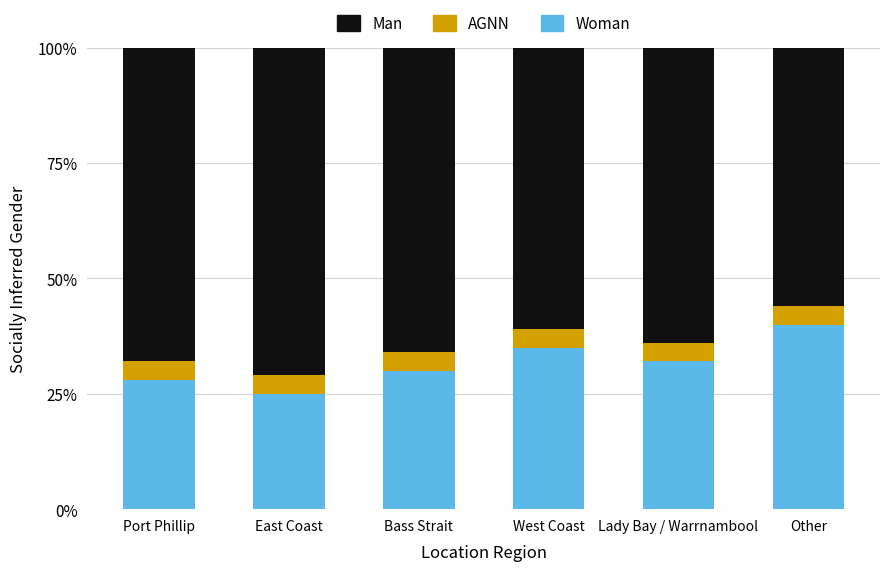

What is the total value across all series at East Coast?

100